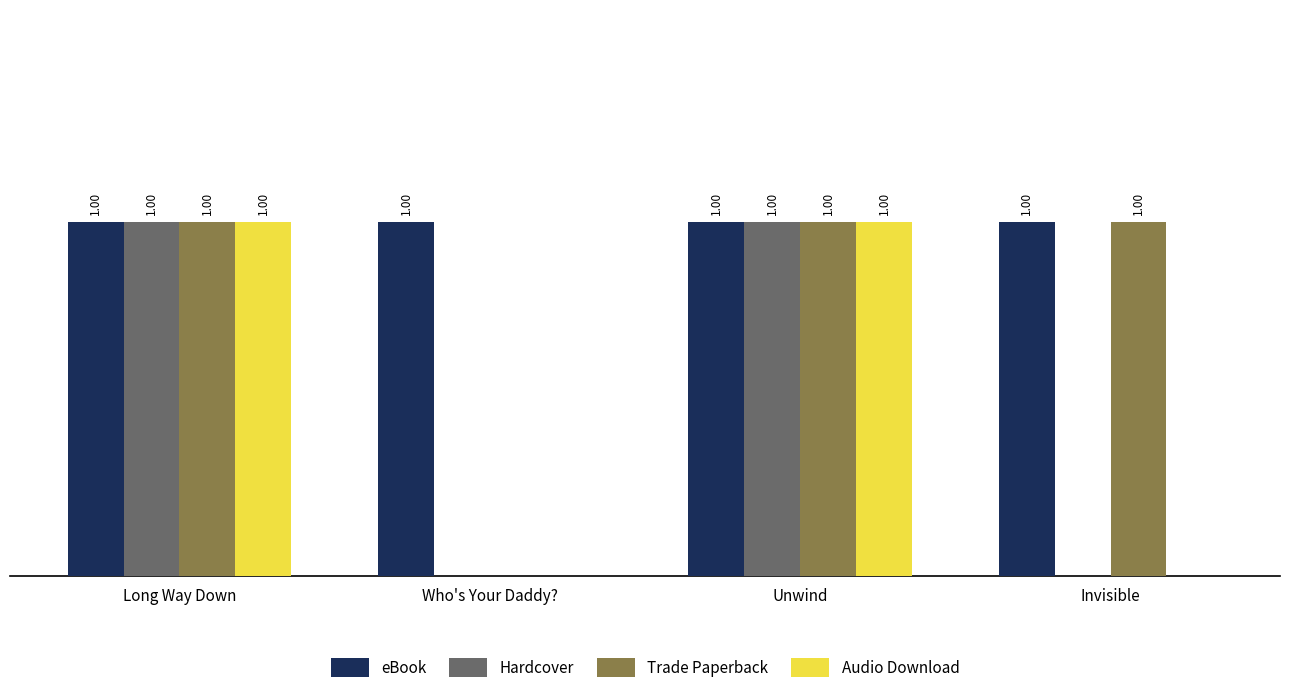

Which series has the largest total across all categories?

eBook